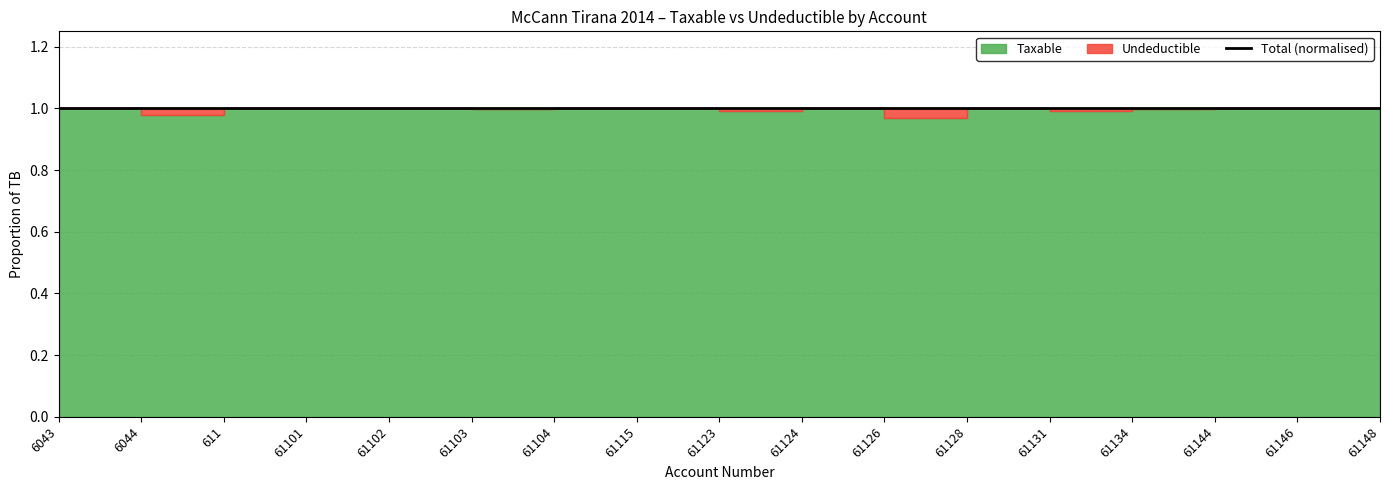

Which has a higher value, 61103 or 61128?

61103